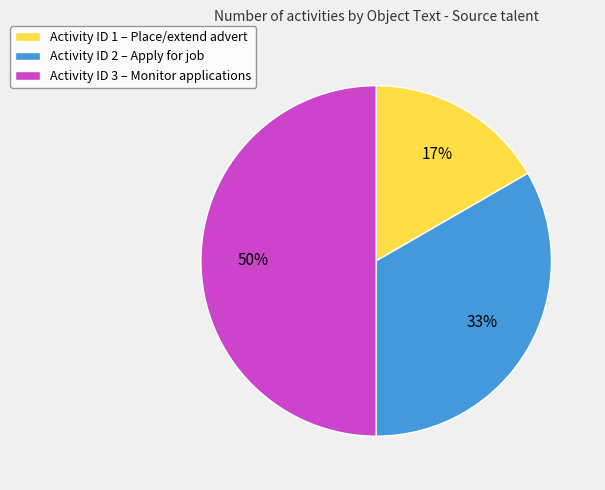

Does Activity ID 2 – Apply for job account for over 50% of the chart?

No